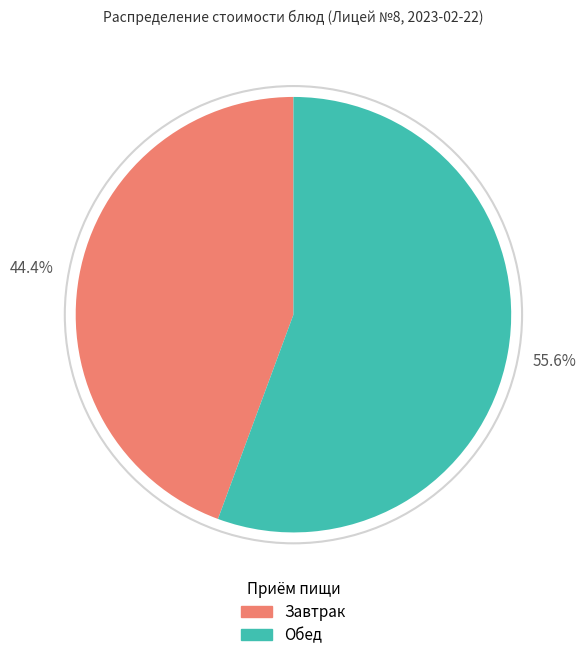

Which slice is the smallest?

Завтрак